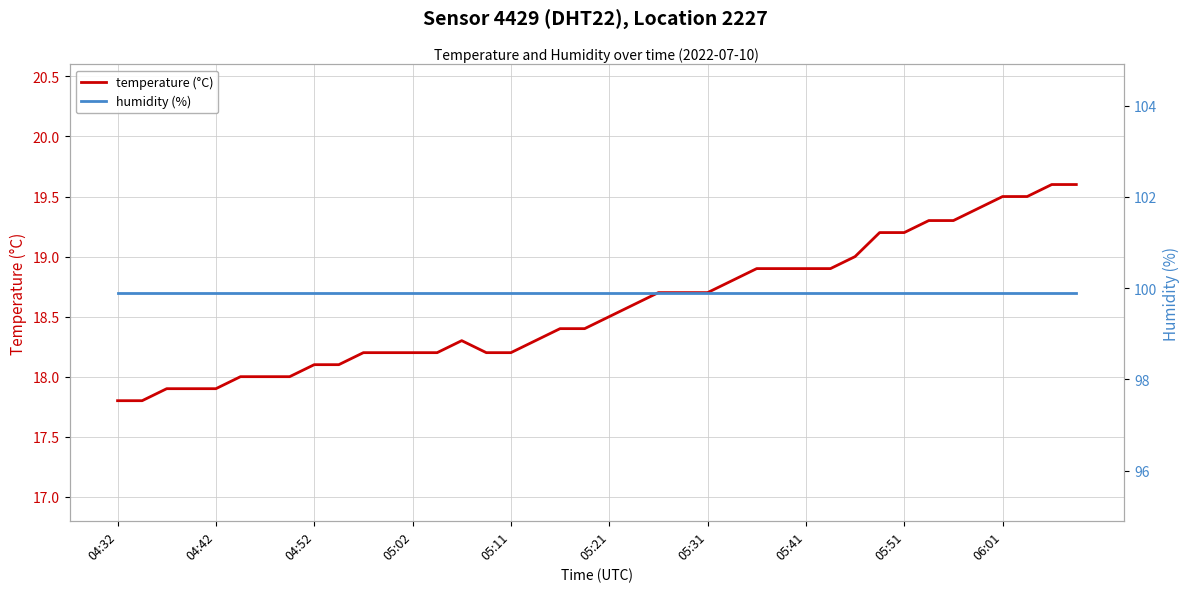

Which series has the largest total across all categories?

humidity (%)